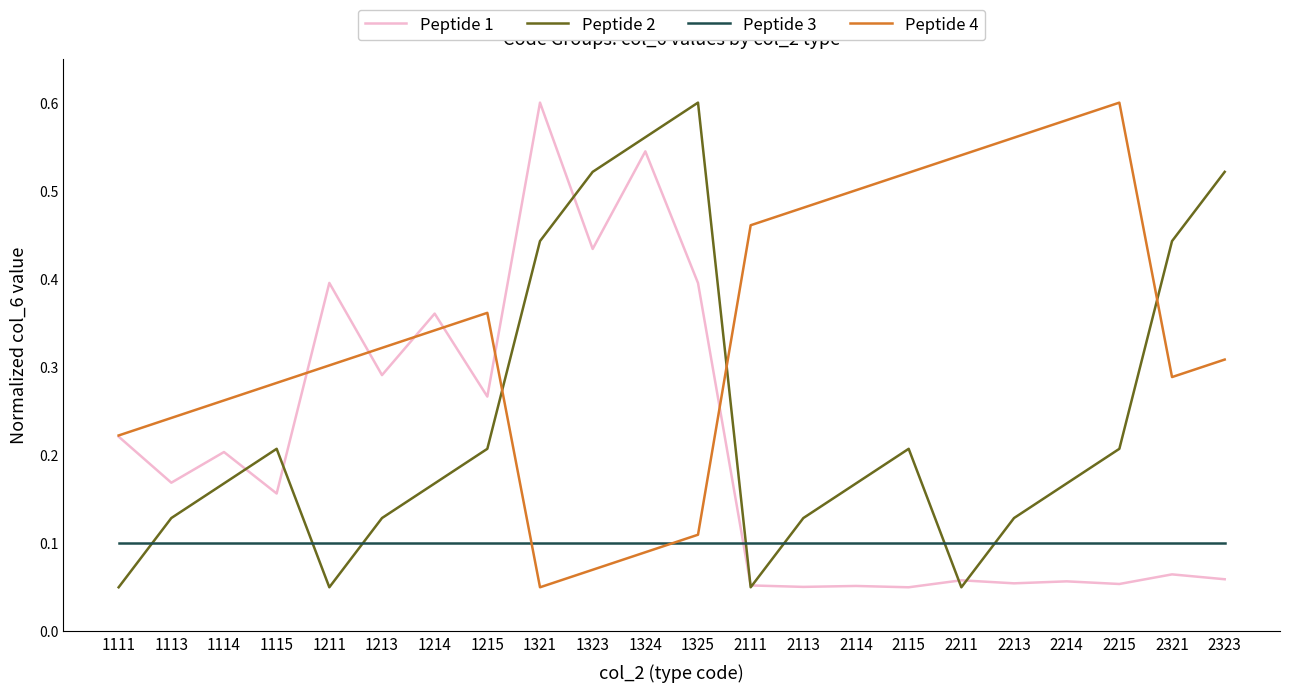

Which series has the largest total across all categories?

Peptide 4